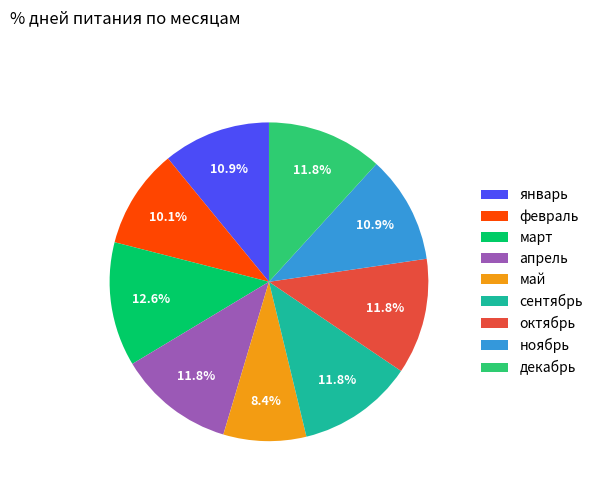

What portion of the pie excludes апрель?

88.2%